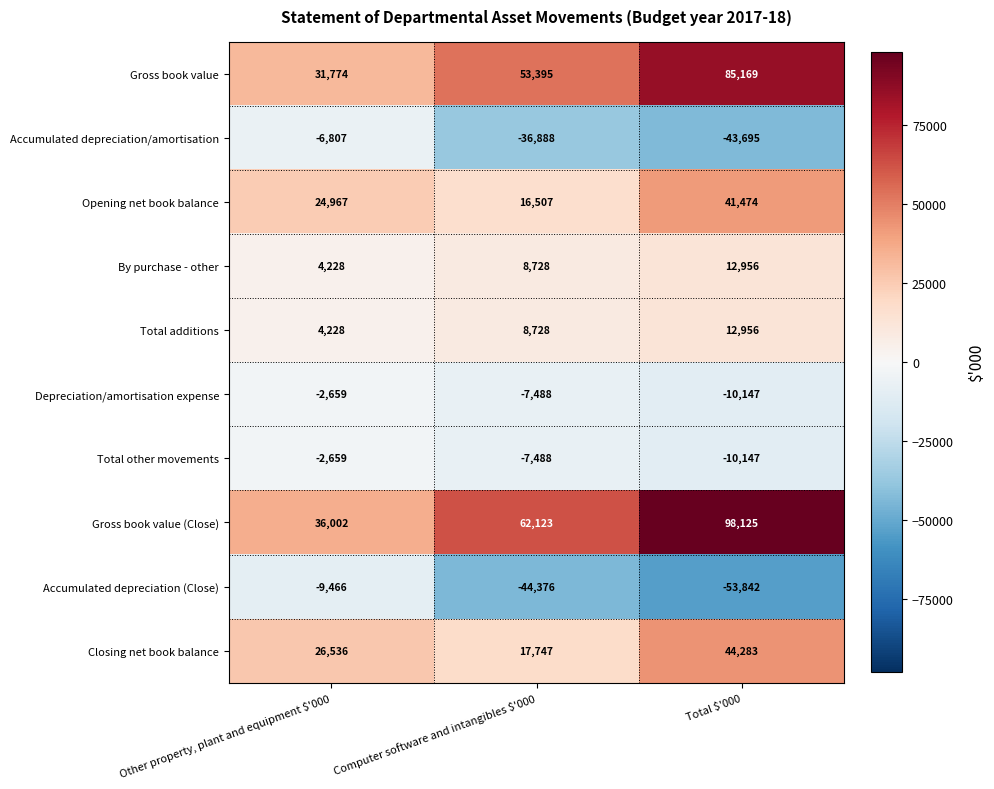

At which category is the sum across all series the highest?

Total $'000